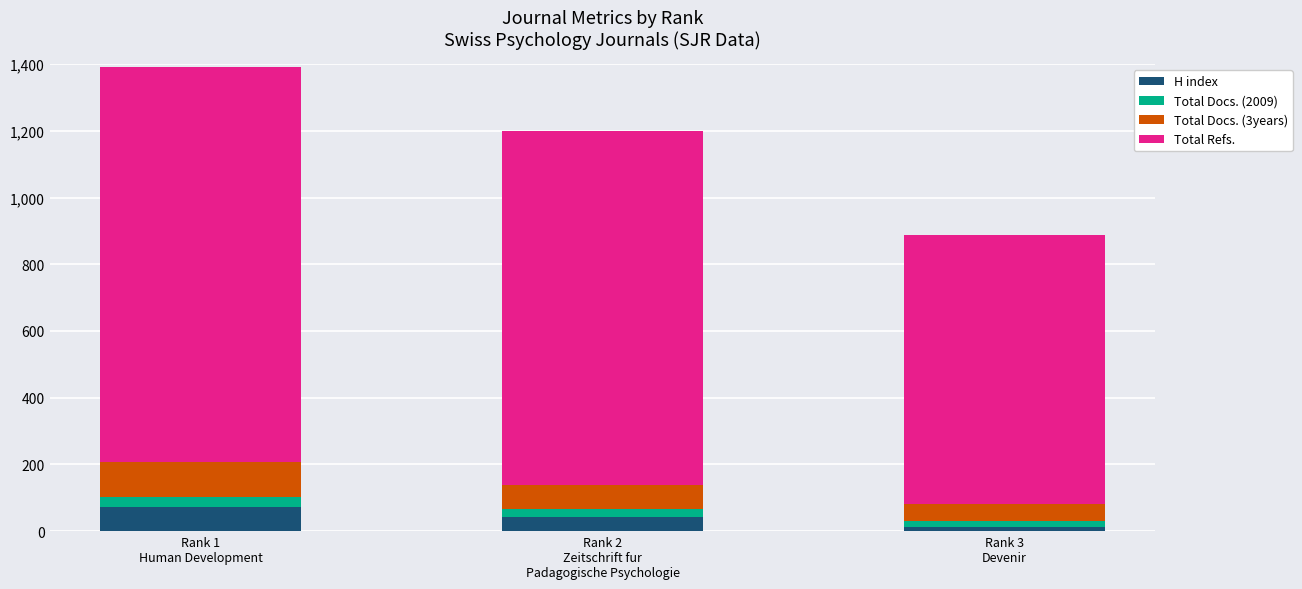

What are all the series names shown in the legend?

H index, Total Docs. (2009), Total Docs. (3years), Total Refs.